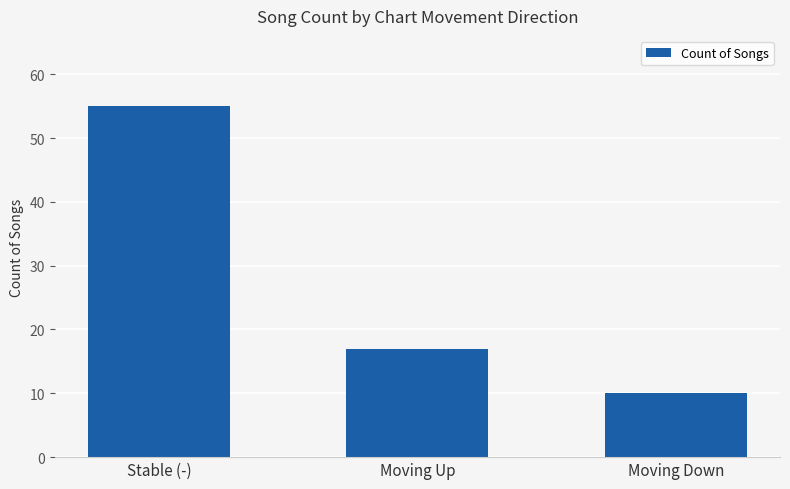

What is the change in value from Stable (-) to Moving Down?

-45